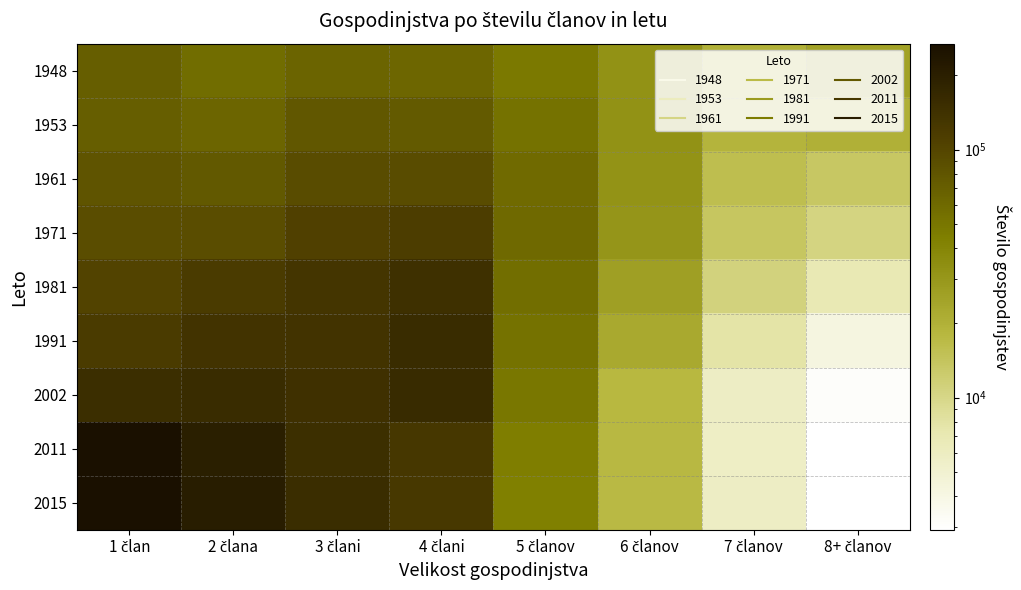

Reading left to right, extract all data points from this chart.

1948: 1 član=70276	2 člana=57204	3 člani=65097	4 člani=62848	5 članov=47952	6 članov=32279	7 članov=19927	8+ članov=25367
1953: 1 član=70682	2 člana=63923	3 člani=77409	4 člani=74531	5 članov=52877	6 članov=32614	7 članov=18881	8+ članov=20059
1961: 1 član=81618	2 člana=75348	3 člani=90709	4 člani=91036	5 članov=58813	6 članov=32086	7 članov=15673	8+ članov=13570
1971: 1 član=89494	2 člana=88712	3 člani=108134	4 člani=114204	5 članov=59880	6 članov=30796	7 članov=13765	8+ članov=10546
1981: 1 član=101610	2 člana=117234	3 člani=130328	4 člani=145024	5 članov=56139	6 članov=26445	7 članov=10836	8+ članov=6955
1991: 1 član=117405	2 člana=135909	3 člani=135088	4 člani=156319	5 članov=52965	6 članov=22637	7 članov=7771	8+ članov=4184
2002: 1 član=149757	2 člana=157195	3 člani=143337	4 člani=158145	5 članov=49575	6 članov=17933	7 članov=5808	8+ članov=3097
2011: 1 član=266489	2 člana=199875	3 člani=149144	4 člani=127376	5 članov=44320	6 članov=17658	7 članov=5689	8+ članov=2980
2015: 1 član=267523	2 člana=205792	3 člani=152720	4 člani=124933	5 članov=43640	6 članov=17194	7 članov=5806	8+ članov=2933